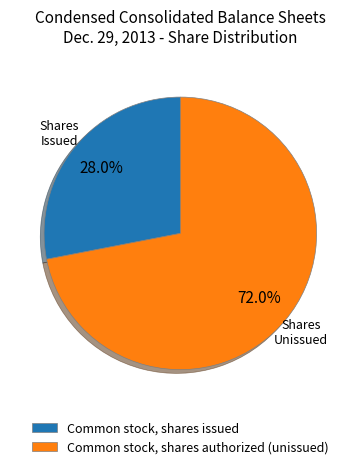

What is the ratio of the value at Common stock, shares issued to the value at Common stock, shares authorized (unissued)?

0.4